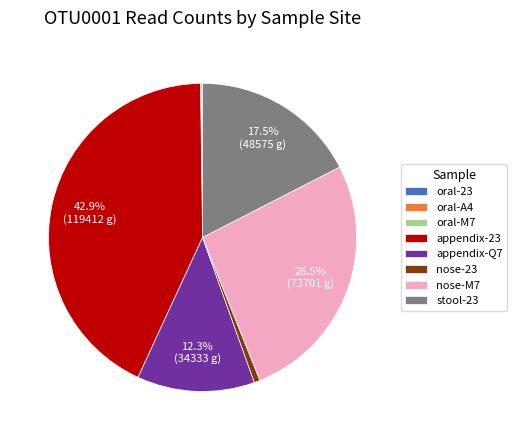

Which slice is the largest?

appendix-23